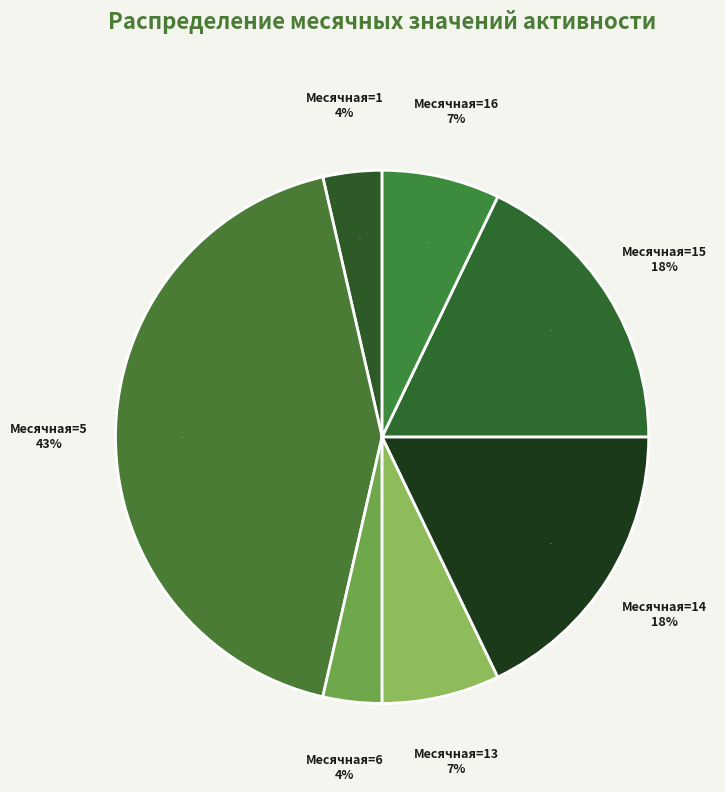

Does any single category account for the majority?

No